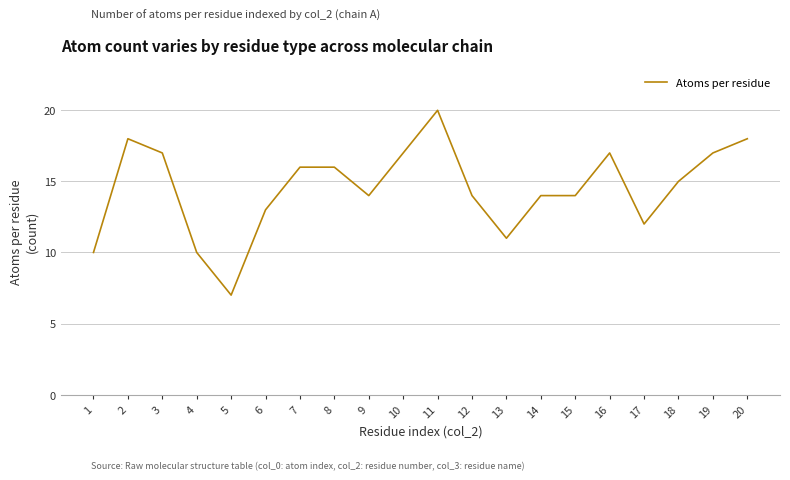

True or false: the data has more than 1 interior local peaks.

True